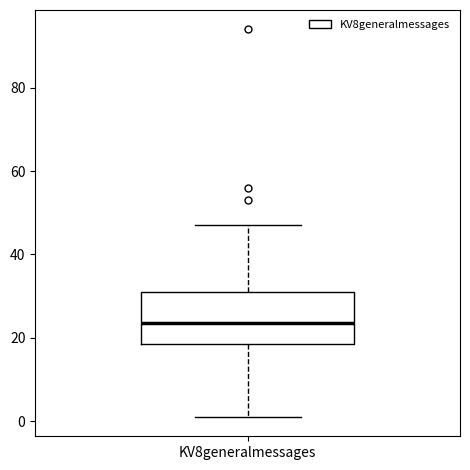

Transcribe this box plot: give where the median line is, the range the box spans, and where the two whiskers end, as read against the y-axis. The values are not printed on the chart, so give them approximately, as read against the axis.

median 24, box 18 to 32, whiskers 2 to 48